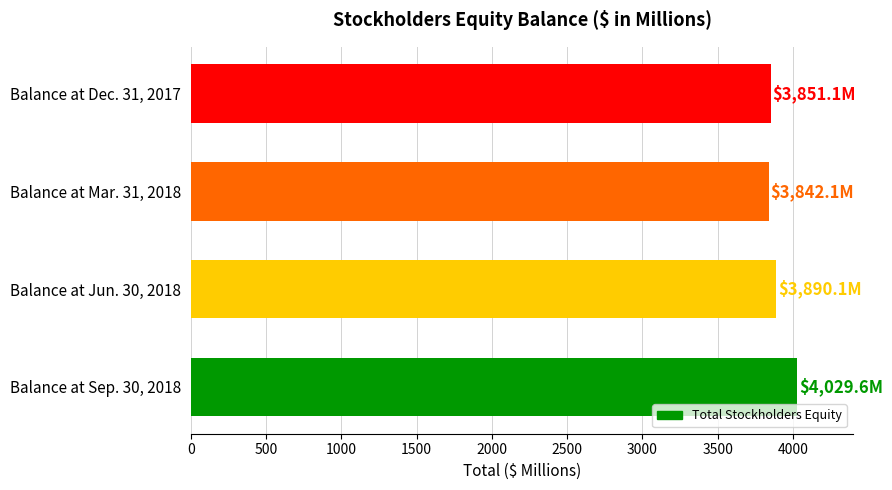

What is the average value?

3903.2